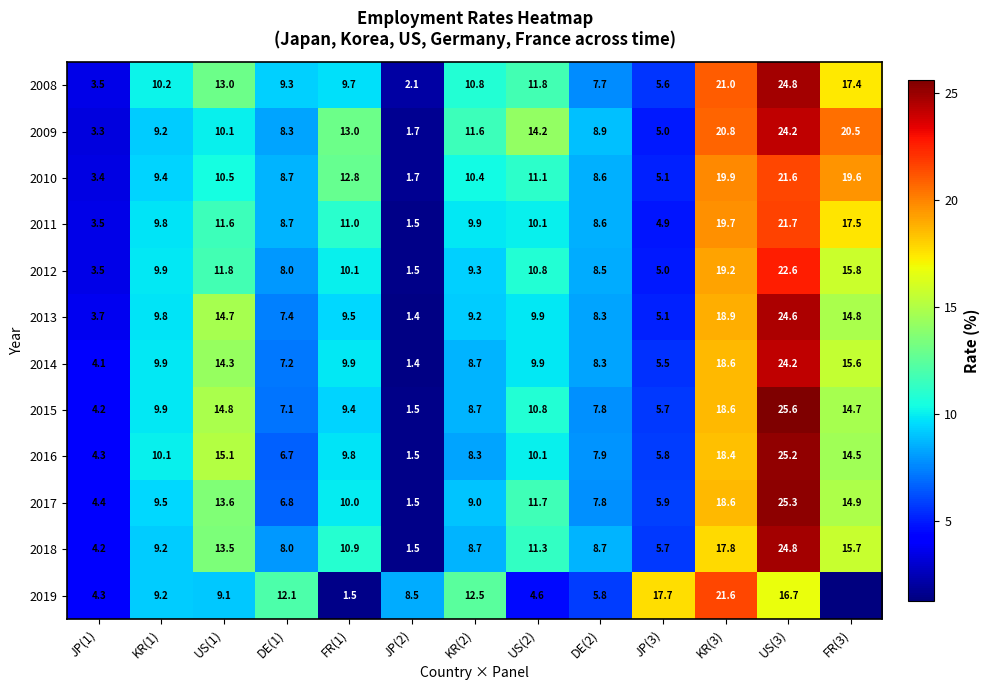

The value of 2014 at FR(1) is 3.3. True or false?

False